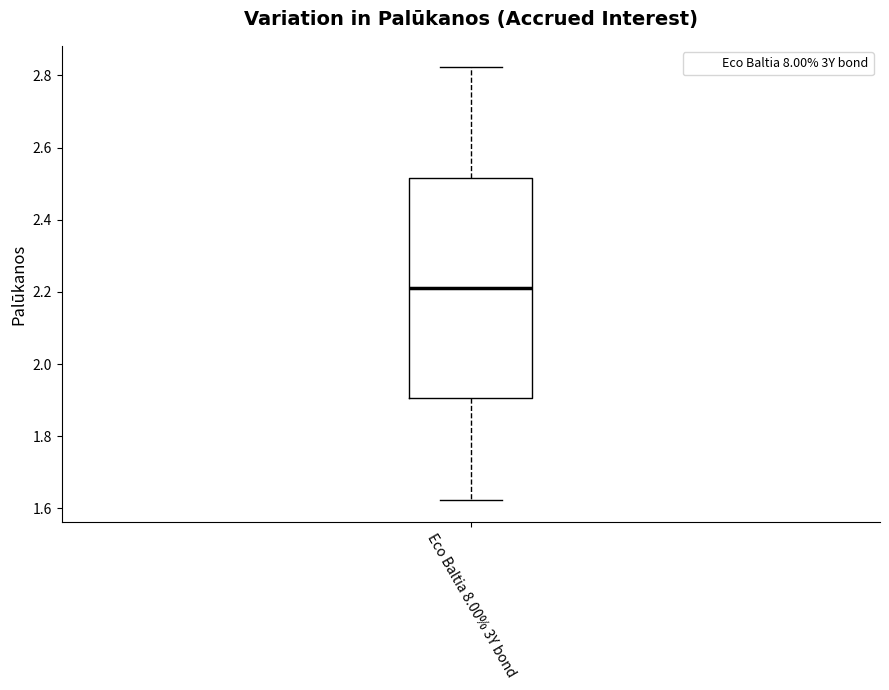

Transcribe this box plot: give where the median line is, the range the box spans, and where the two whiskers end, as read against the y-axis. The values are not printed on the chart, so give them approximately, as read against the axis.

median 2.22, box 1.90 to 2.52, whiskers 1.62 to 2.82